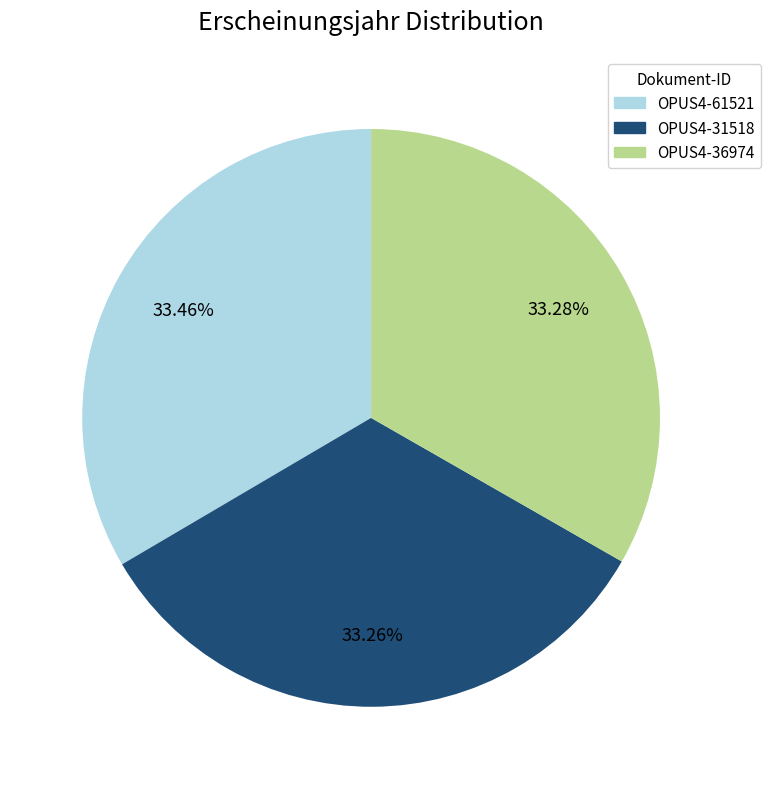

Does OPUS4-31518 represent more than half of the total?

No